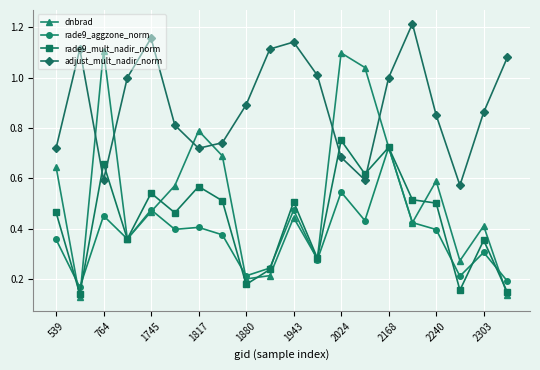

Which series has the largest total across all categories?

adjust_mult_nadir_norm